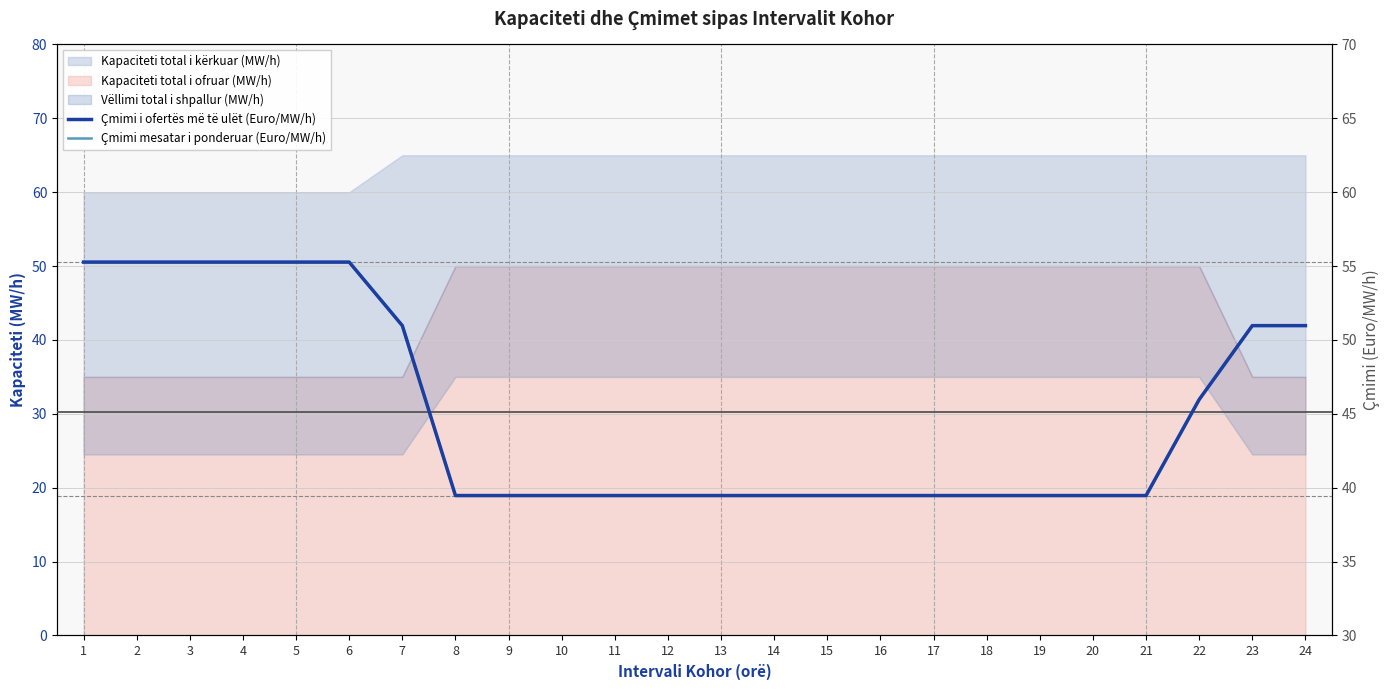

True or false: Çmimi mesatar i ponderuar (Euro/MW/h) has more than 1 points higher than both neighbors.

False